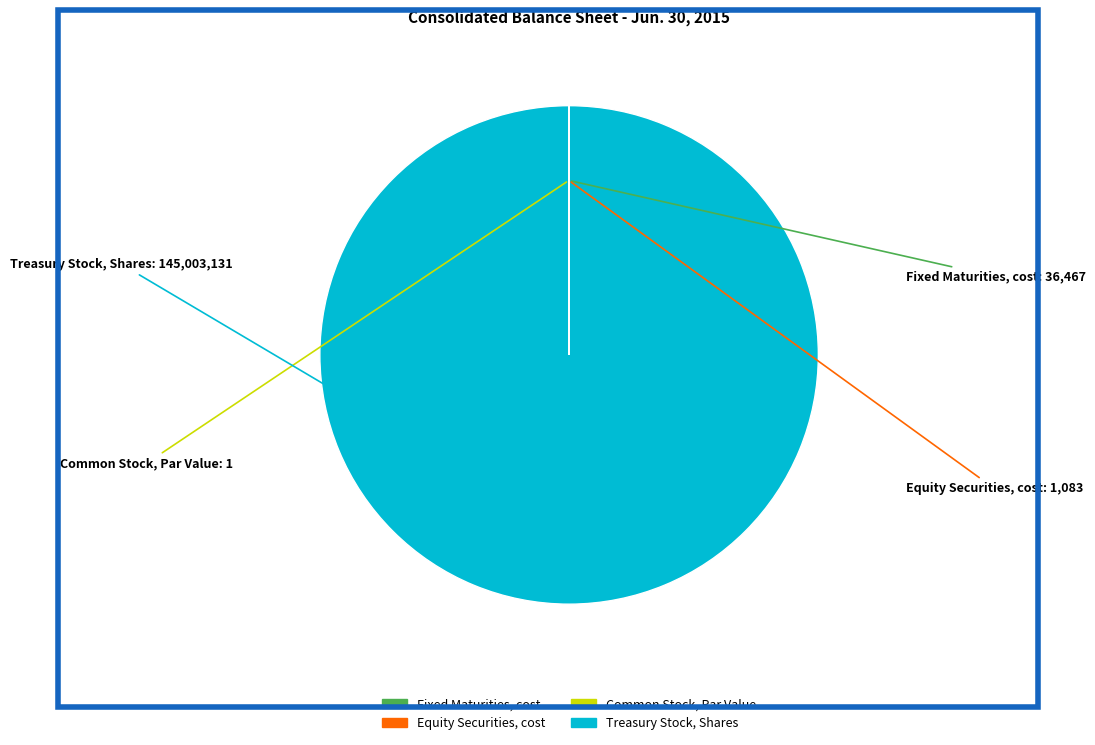

Does any single category account for the majority?

Yes